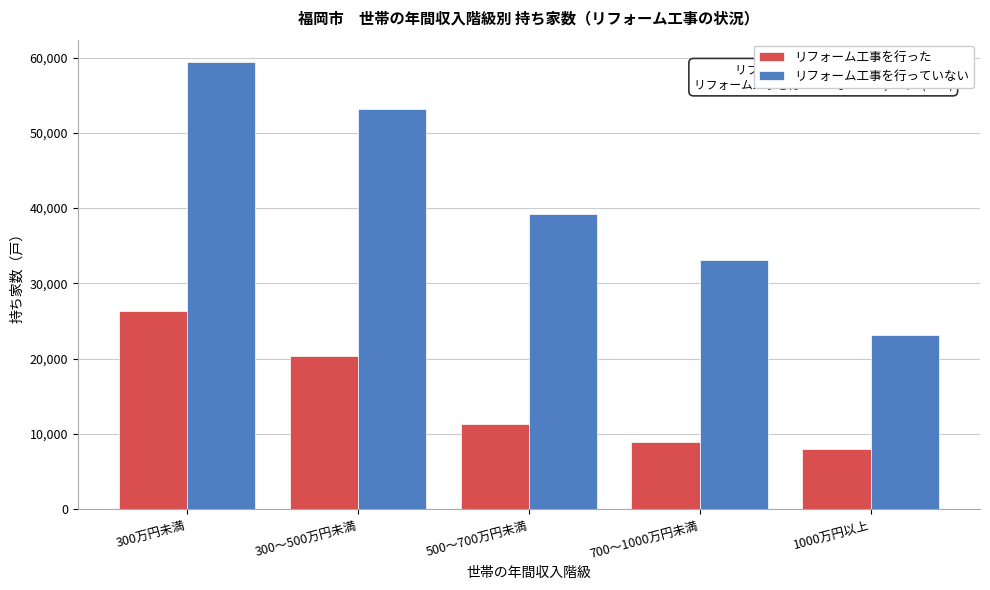

Reading left to right, extract all data points from this chart.

リフォーム工事を行った: 26300	20400	11300	9000	8000
リフォーム工事を行っていない: 59400	53100	39200	33100	23100